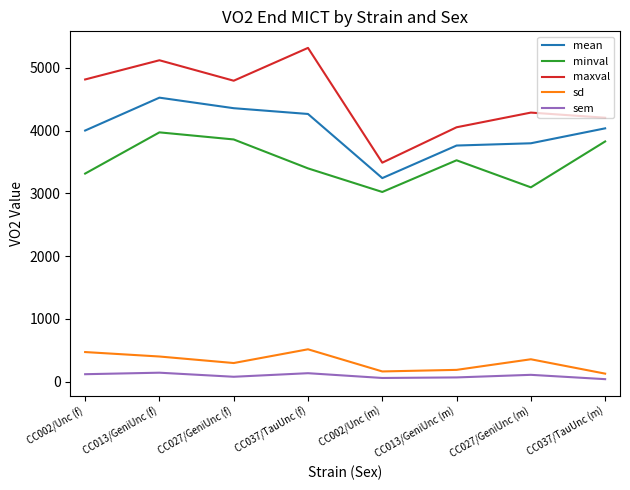

True or false: maxval and sem cross at least once.

False